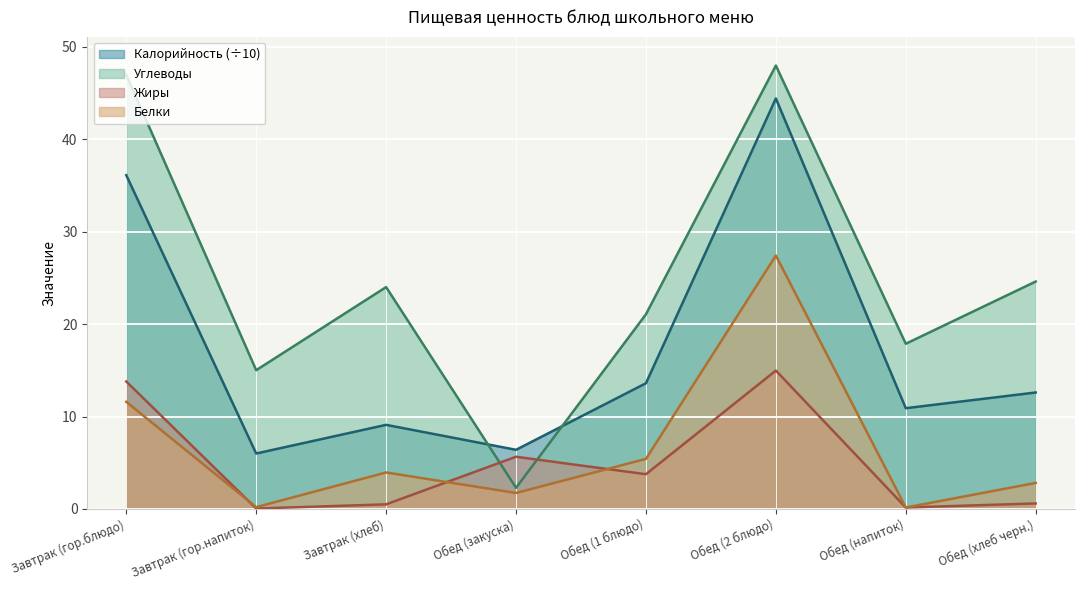

Which series has the largest range (max minus min)?

Углеводы